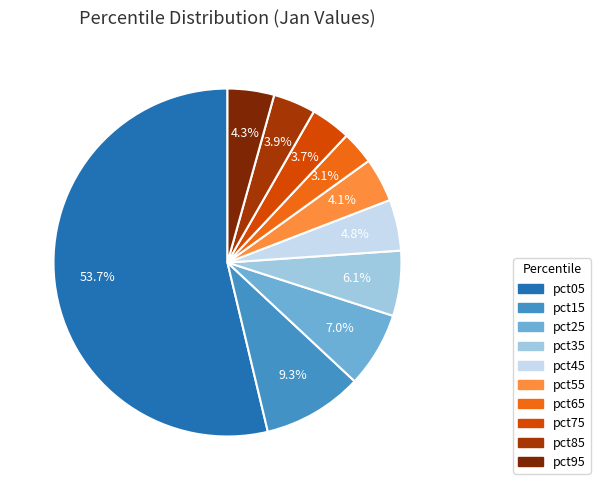

Is it true that pct15 is 9% of the pie?

True